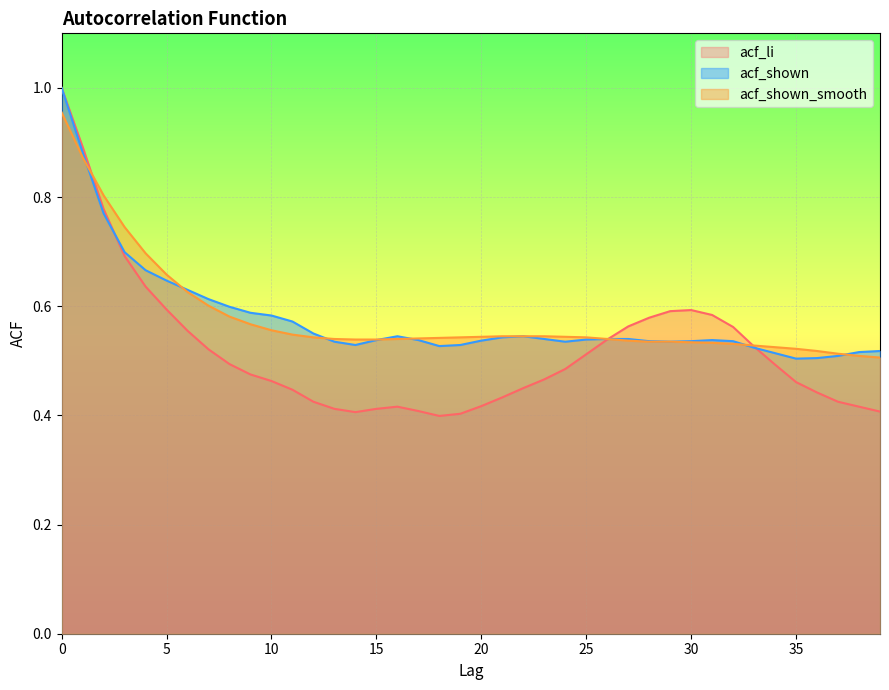

What is the smallest value displayed?

0.4